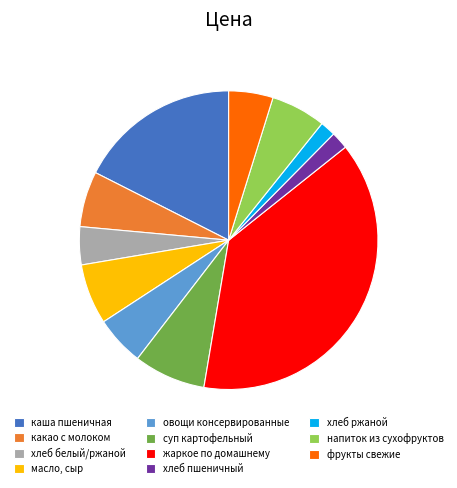

Which category has the biggest portion of the pie?

жаркое по домашнему